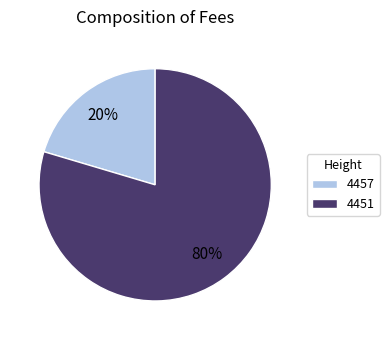

Which category has the biggest portion of the pie?

4451